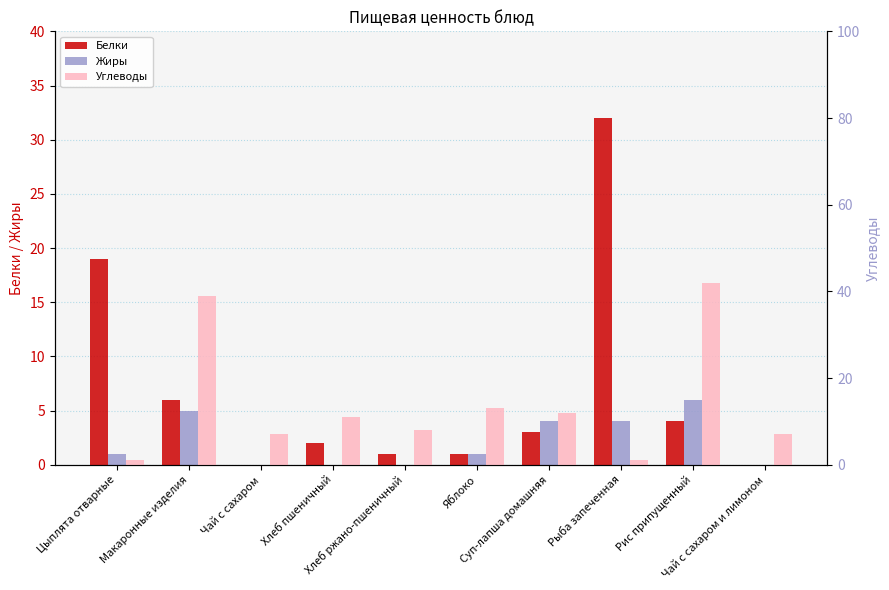

The Углеводы series shows 39 at Макаронные изделия. True or false?

True